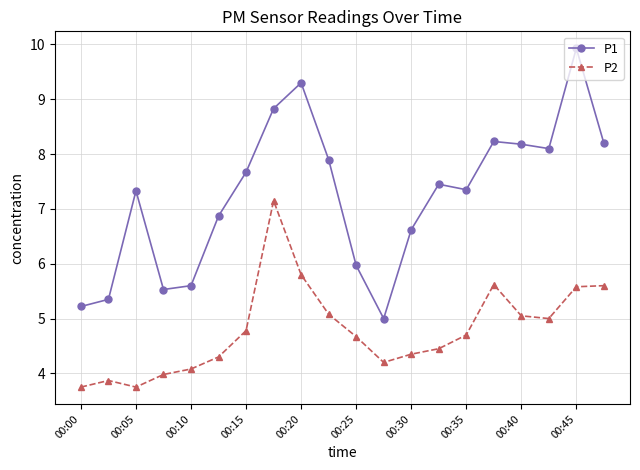

What is the difference between the maximum and minimum values in the P2 series?

3.4